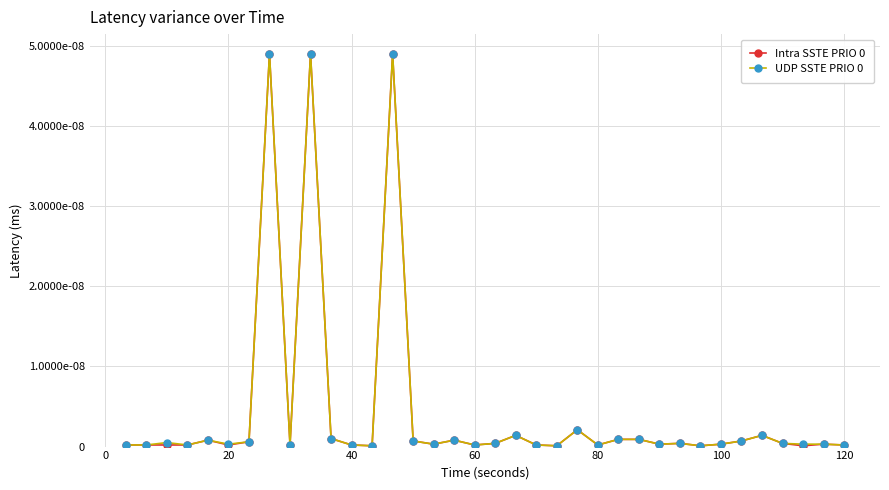

True or false: Intra SSTE PRIO 0 and UDP SSTE PRIO 0 intersect in this chart.

False